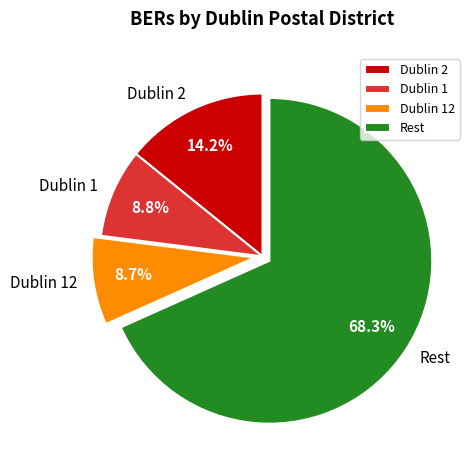

What is the largest slice in the pie chart?

Rest